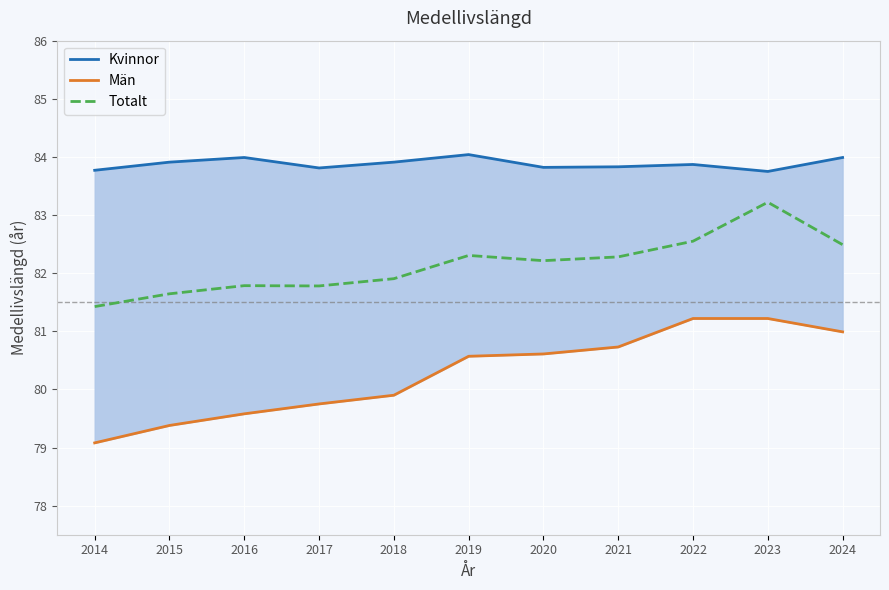

Which series has the widest spread of values?

Män